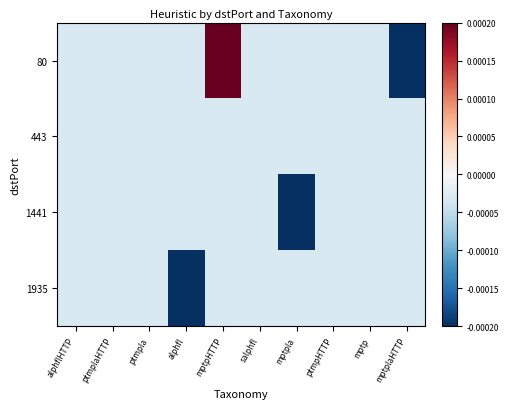

Reading left to right, list all the values displayed in this chart.

80: alphflHTTP=-0.0	ptmplaHTTP=-0.0	ptmpla=-0.0	alphfl=-0.0	mptpHTTP=0.0	salphfl=-0.0	mptpla=-0.0	ptmpHTTP=-0.0	mptp=-0.0	mptplaHTTP=-0.0
443: alphflHTTP=-0.0	ptmplaHTTP=-0.0	ptmpla=-0.0	alphfl=-0.0	mptpHTTP=-0.0	salphfl=-0.0	mptpla=-0.0	ptmpHTTP=-0.0	mptp=-0.0	mptplaHTTP=-0.0
1441: alphflHTTP=-0.0	ptmplaHTTP=-0.0	ptmpla=-0.0	alphfl=-0.0	mptpHTTP=-0.0	salphfl=-0.0	mptpla=-0.0	ptmpHTTP=-0.0	mptp=-0.0	mptplaHTTP=-0.0
1935: alphflHTTP=-0.0	ptmplaHTTP=-0.0	ptmpla=-0.0	alphfl=-0.0	mptpHTTP=-0.0	salphfl=-0.0	mptpla=-0.0	ptmpHTTP=-0.0	mptp=-0.0	mptplaHTTP=-0.0